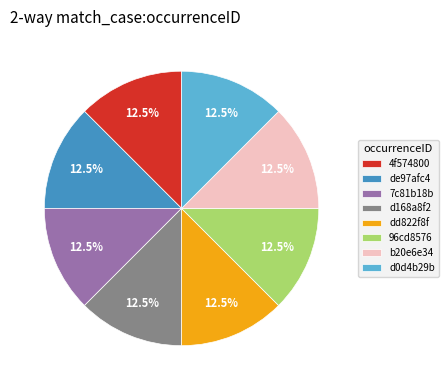

Does dd822f8f account for over 50% of the chart?

No